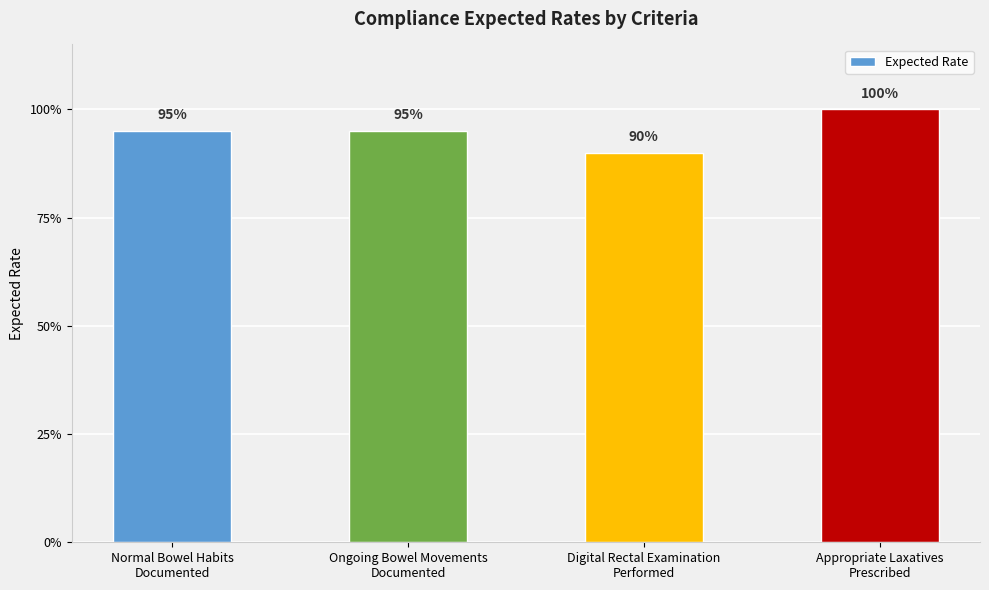

List the labels in order of value, largest first.

Appropriate Laxatives
Prescribed, Normal Bowel Habits
Documented, Ongoing Bowel Movements
Documented, Digital Rectal Examination
Performed